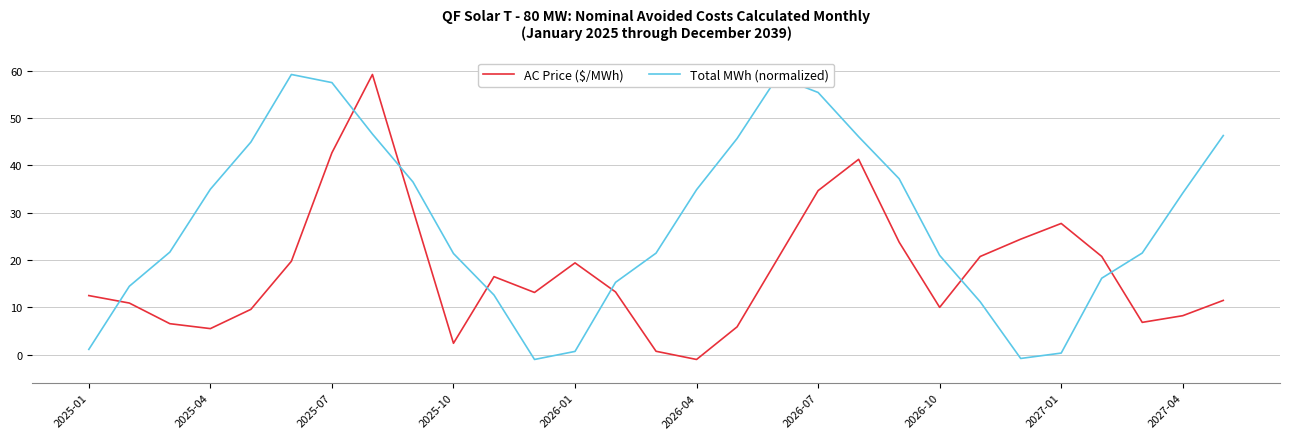

What is the maximum value shown in the chart?

59.2